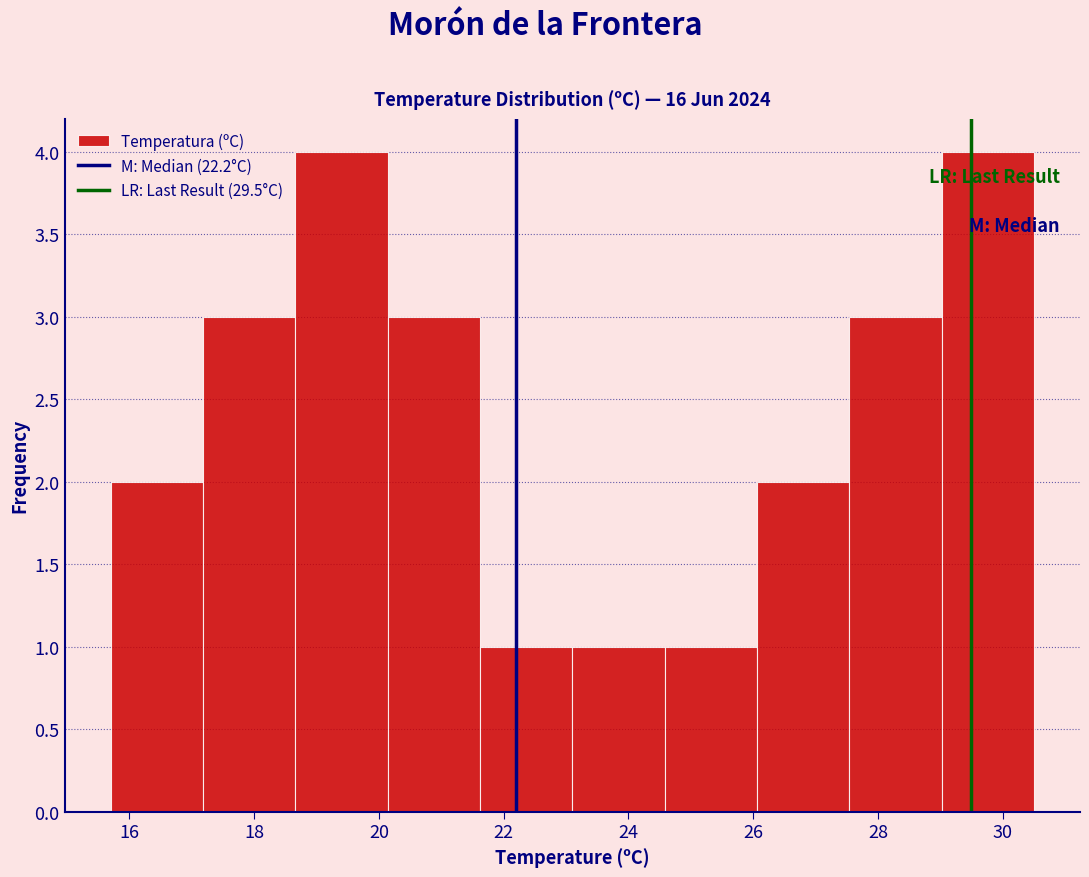

Reading left to right, transcribe this chart: for each bar, give the range it covers on the x-axis and its height. Neither the bar edges nor the heights are printed on the chart, so give them approximately, as read against the axes.

15.70 to 17.18: 2
17.18 to 18.66: 3
18.66 to 20.14: 4
20.14 to 21.62: 3
21.62 to 23.10: 1
23.10 to 24.58: 1
24.58 to 26.06: 1
26.06 to 27.54: 2
27.54 to 29.02: 3
29.02 to 30.50: 4